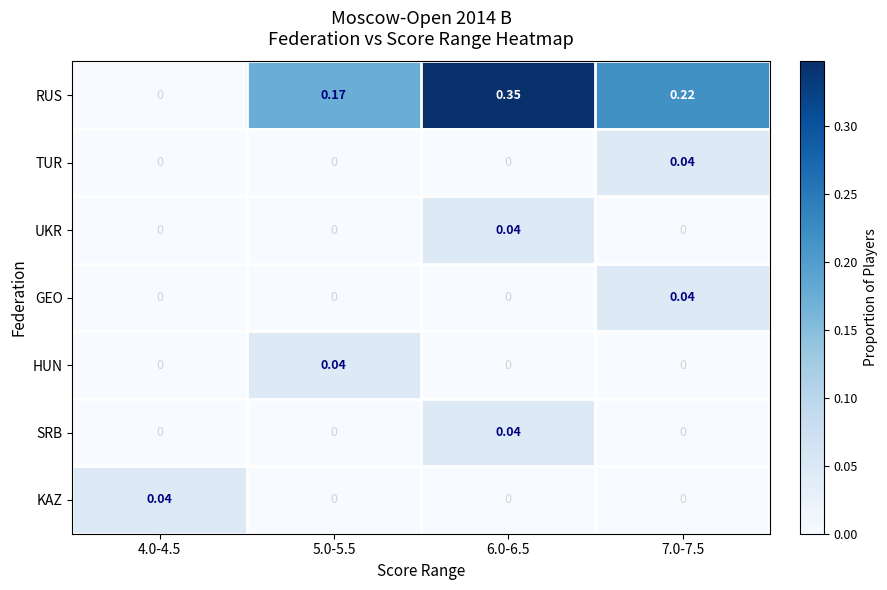

Is the value of TUR at 7.0-7.5 greater than the value of RUS at 6.0-6.5?

No